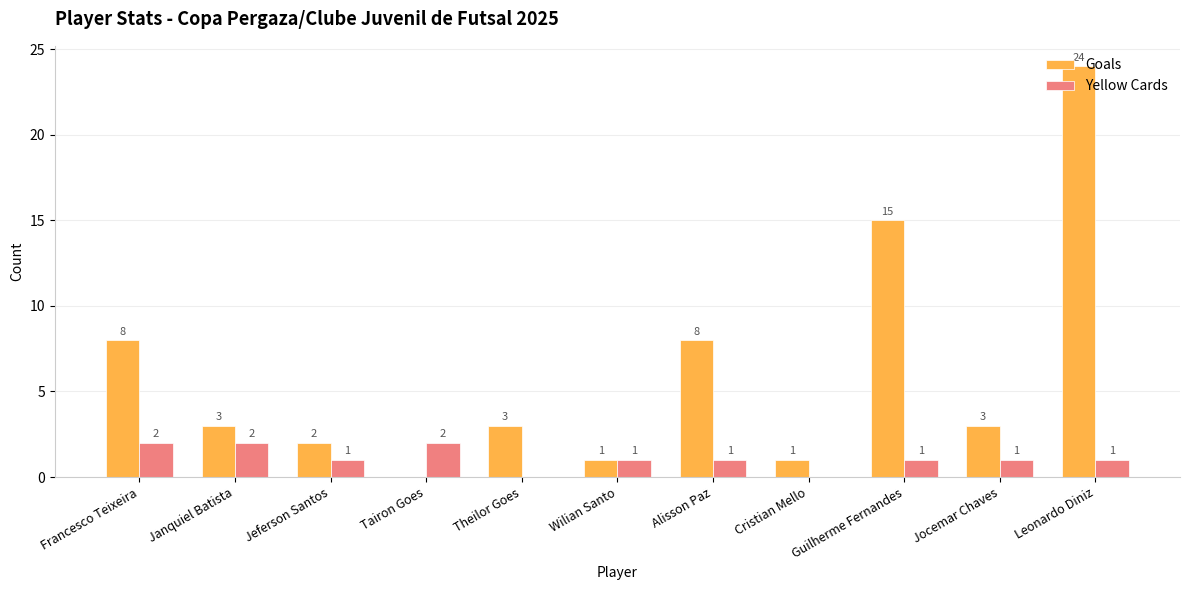

True or false: Yellow Cards has a value of 2 at Francesco Teixeira.

True